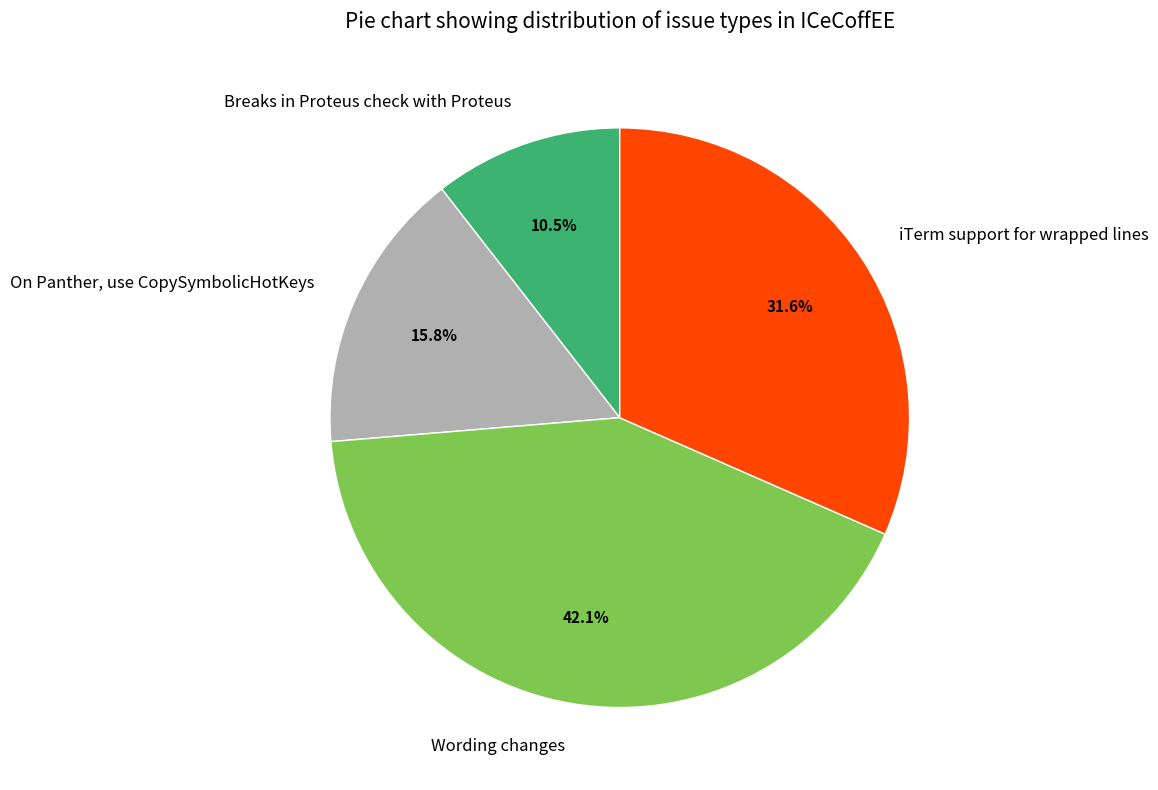

How much of the chart is everything except Wording changes?

57.9%